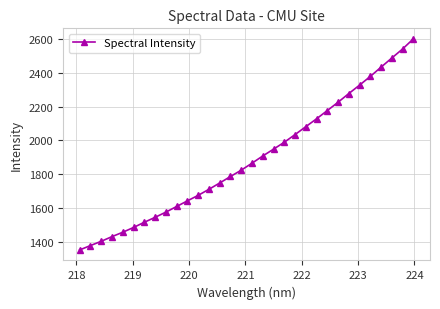

True or false: the data has more than 2 interior local peaks.

False